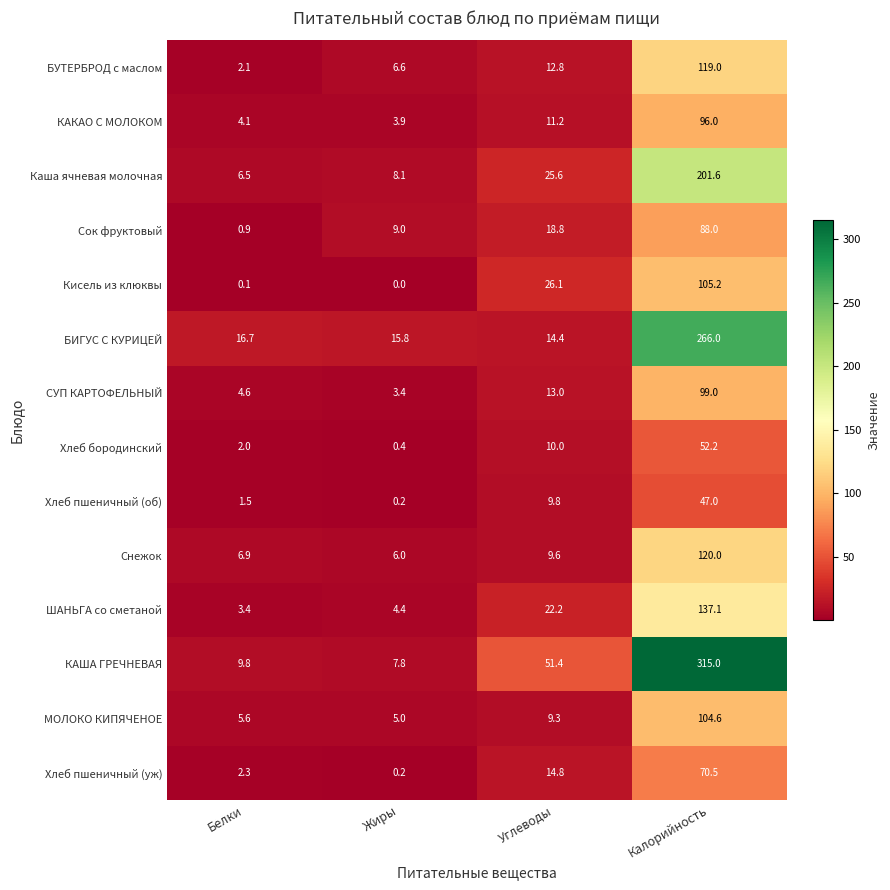

What is the difference between the maximum and minimum values in the Сок фруктовый series?

87.1